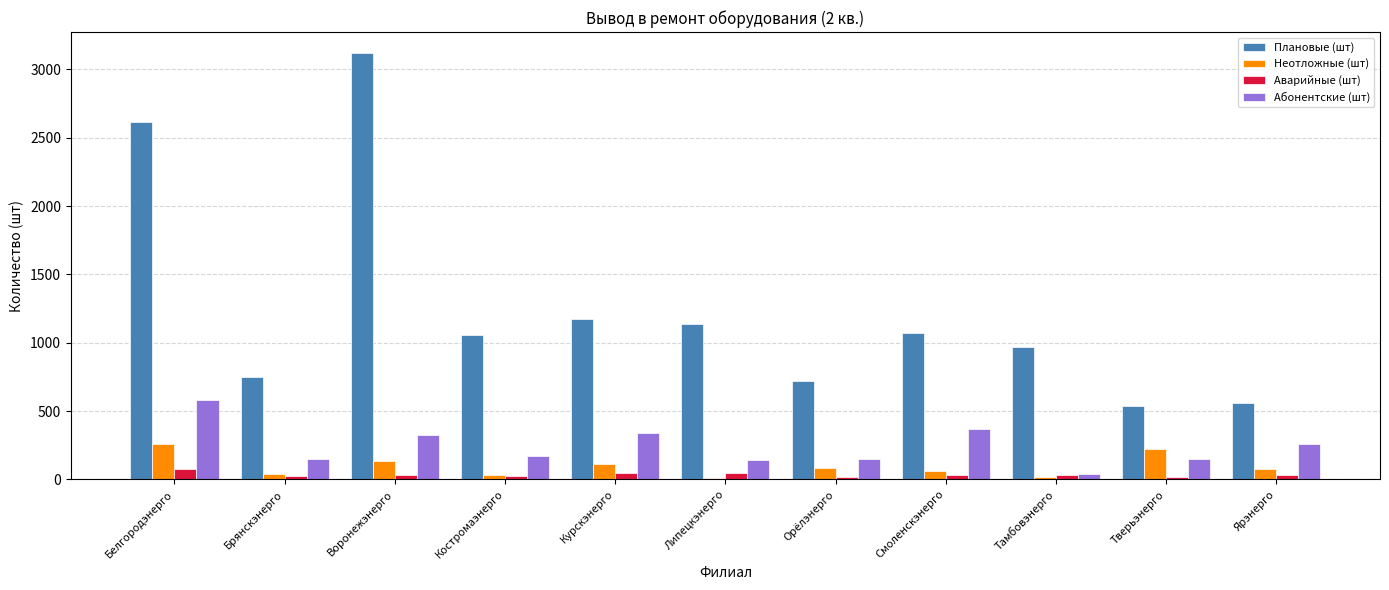

Which category has the highest value in the Абонентские (шт) series?

Белгородэнерго